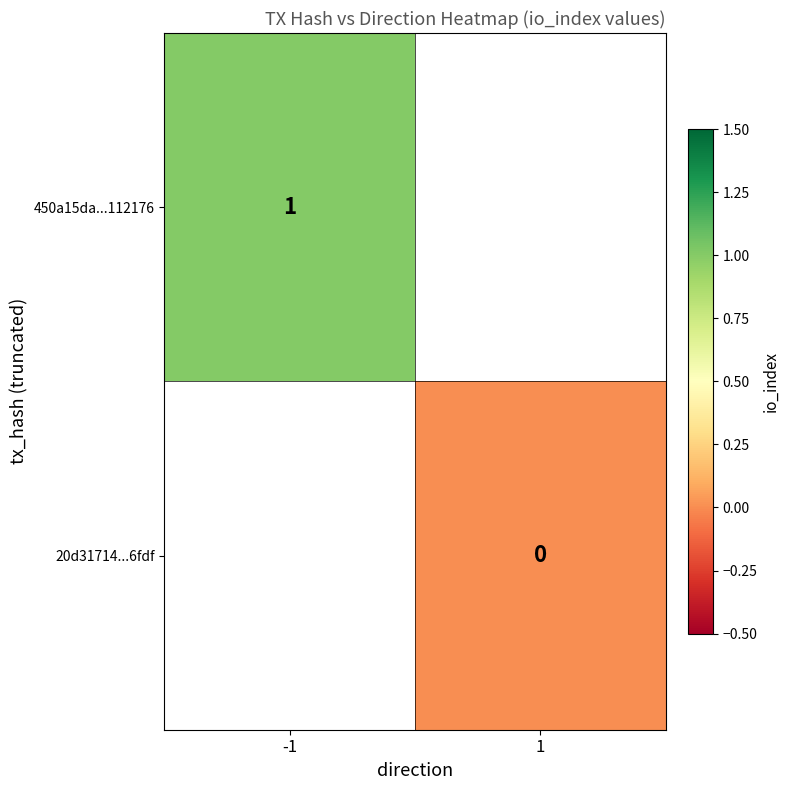

Is the value of 450a15da...112176 at -1 greater than the value of 20d31714...6fdf at 1?

Yes